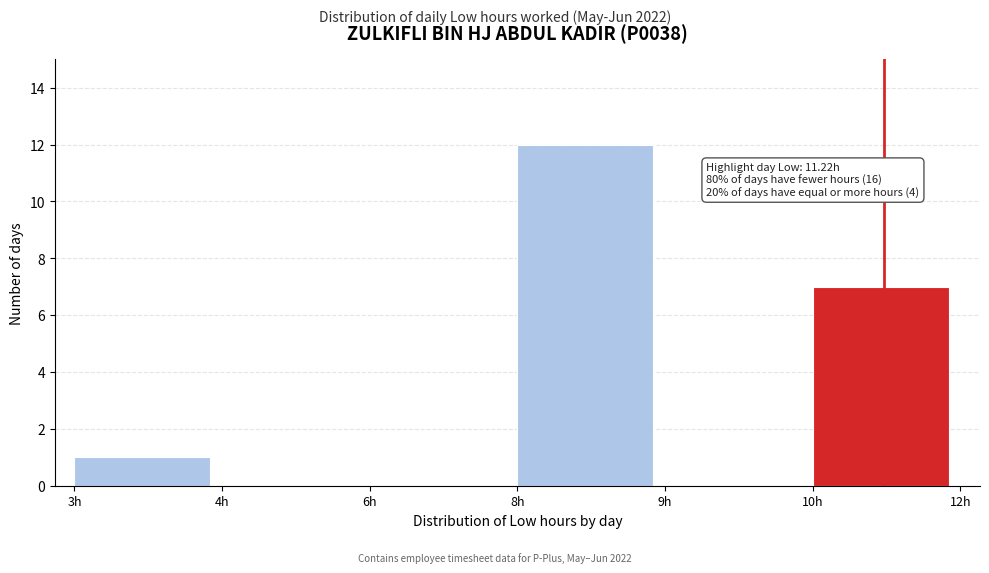

Reading right to left, transcribe all the data shown in this chart.

10h=7	9h=0	8h=12	6h=0	4h=0	3h=1